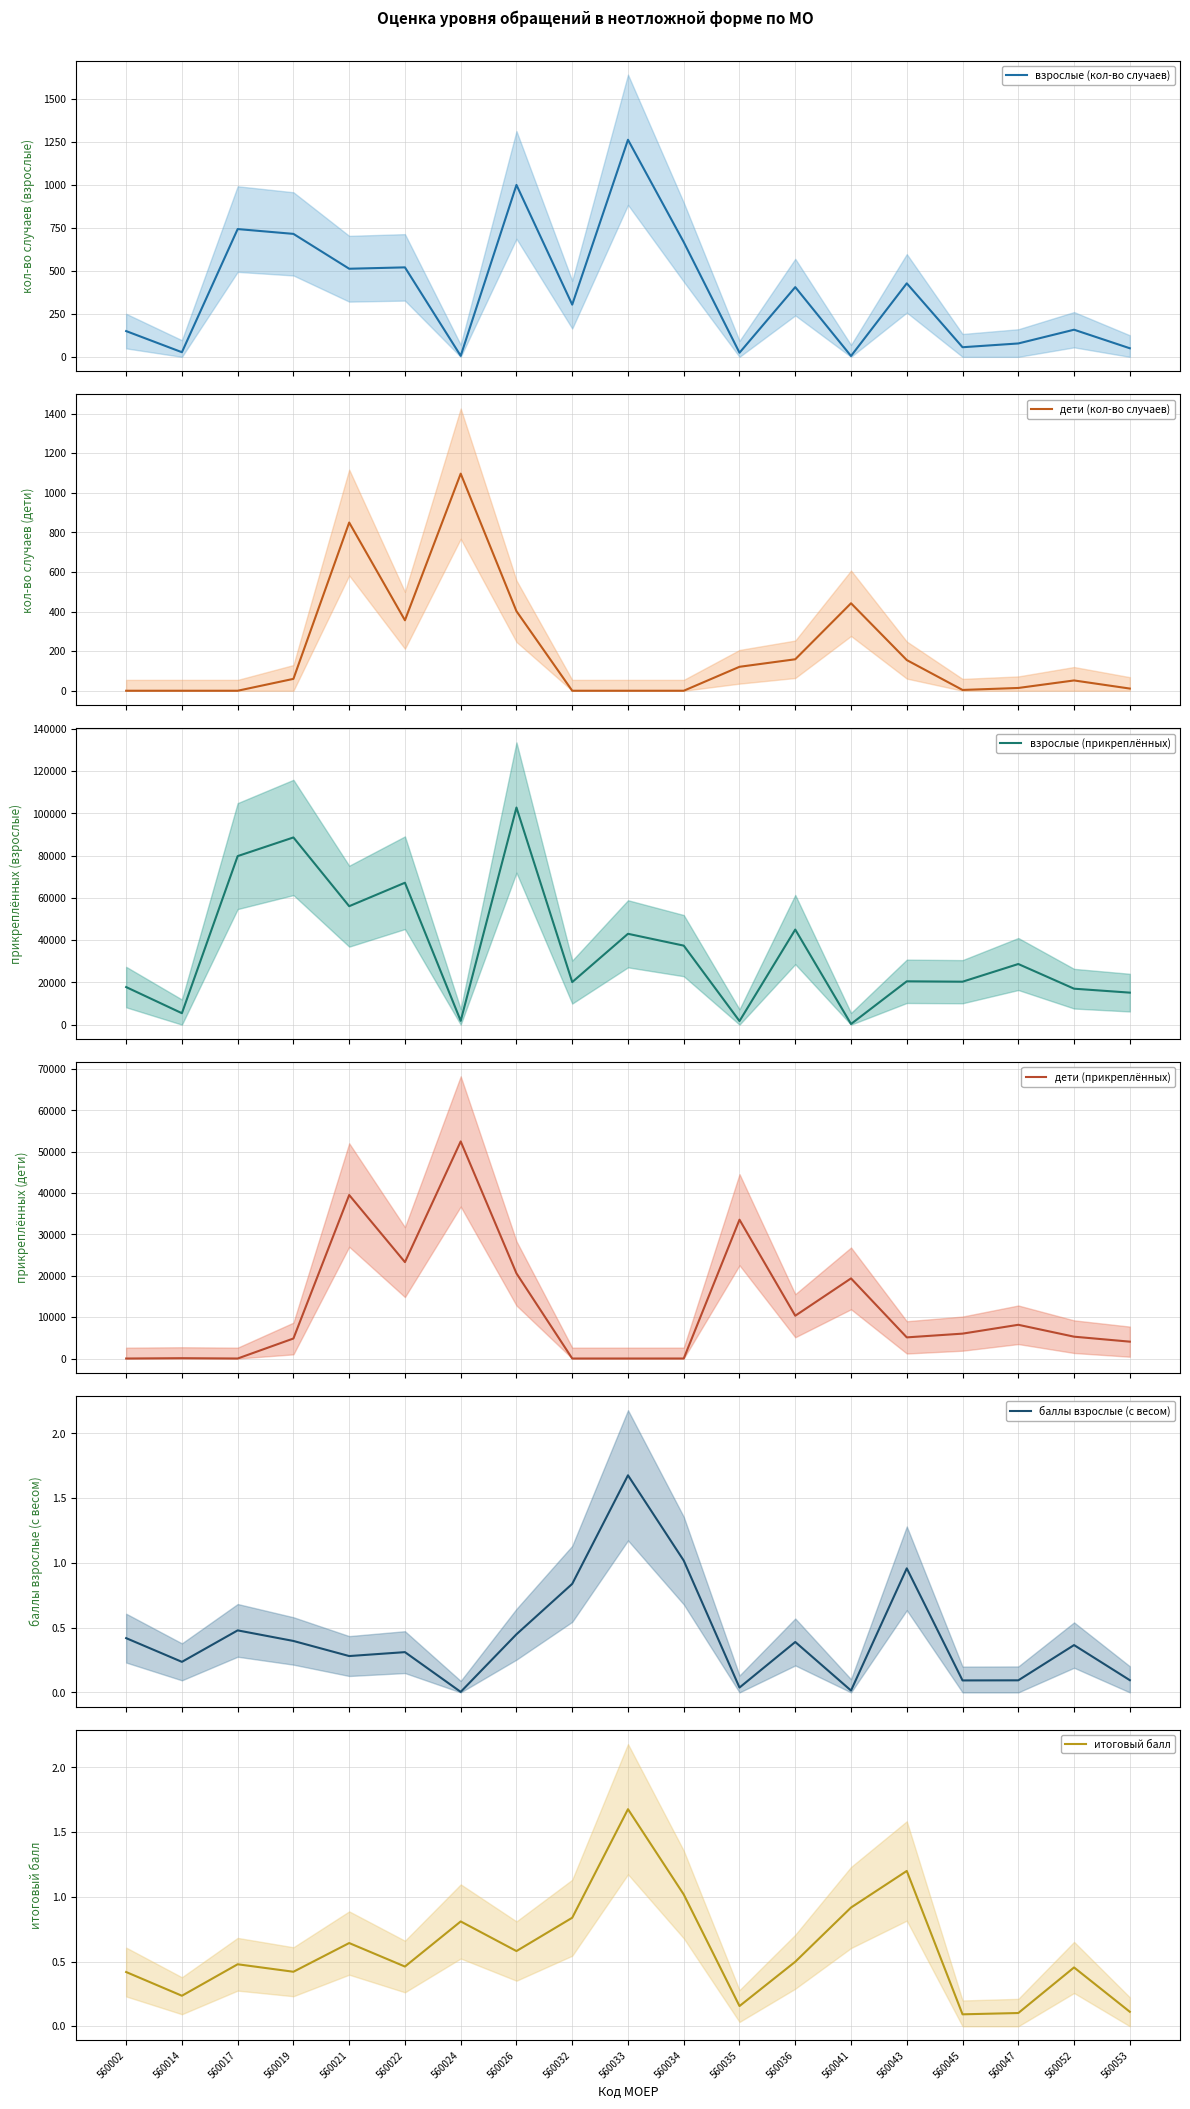

Which label corresponds to the largest value in the chart?

560026